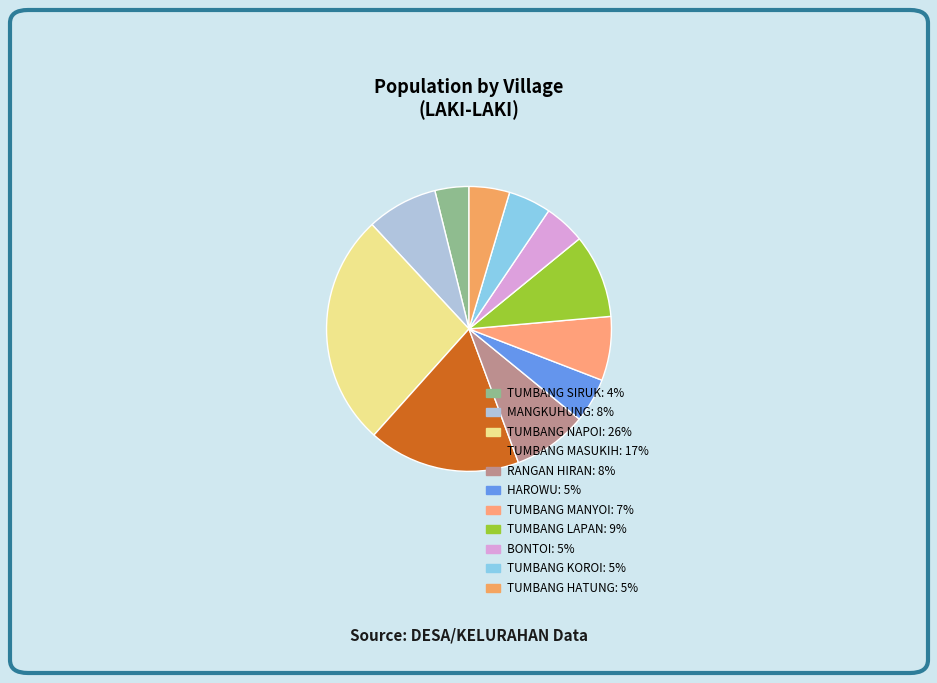

Does BONTOI represent more than half of the total?

No